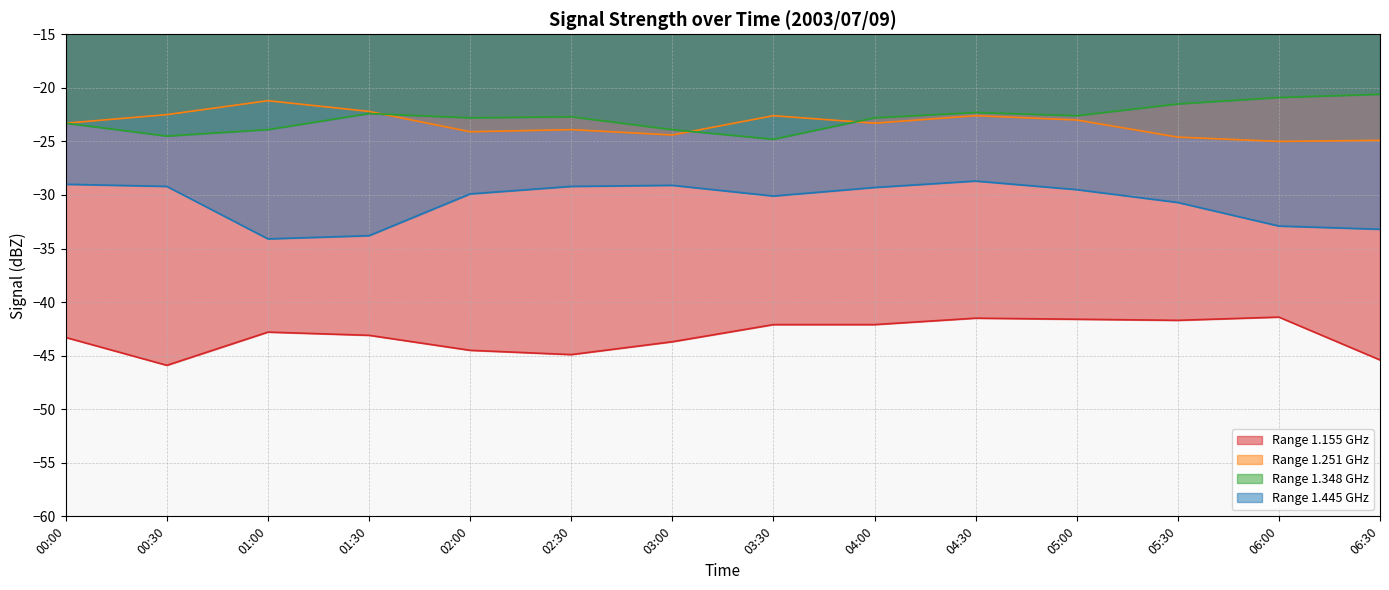

The value of Range 1.155 GHz at 02:00 is -24.3. True or false?

False